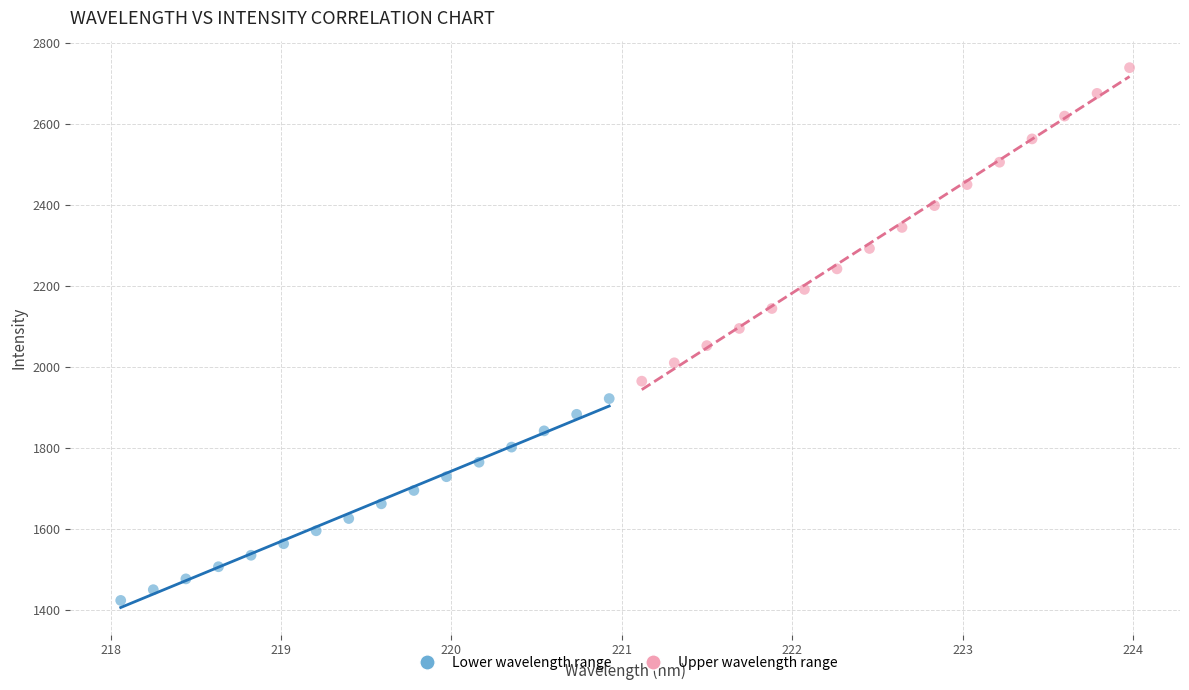

Which series has the largest Y range (max minus min)?

Upper wavelength range